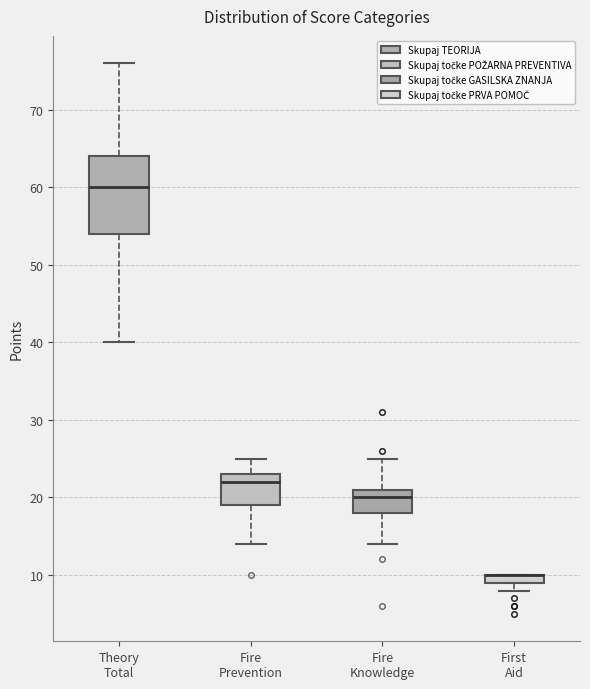

Comparing the boxes themselves (not the whiskers), which one is the tallest?

Theory Total